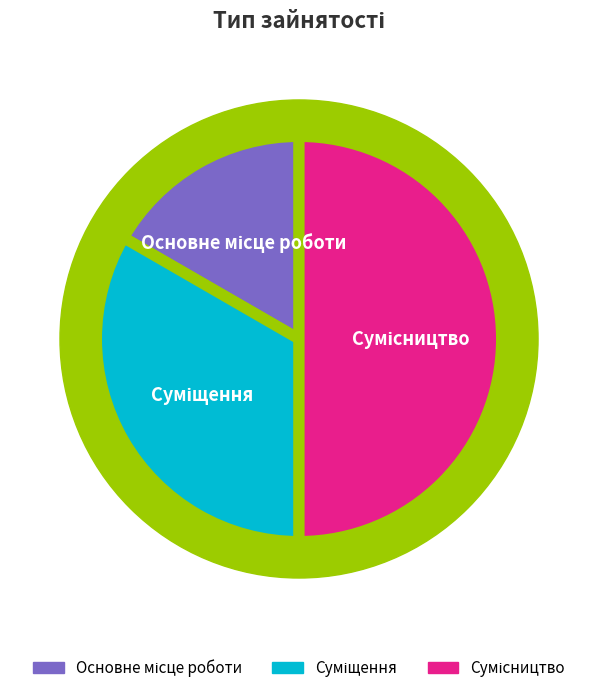

Rank the categories by value from highest to lowest.

Сумісництво, Суміщення, Основне місце роботи